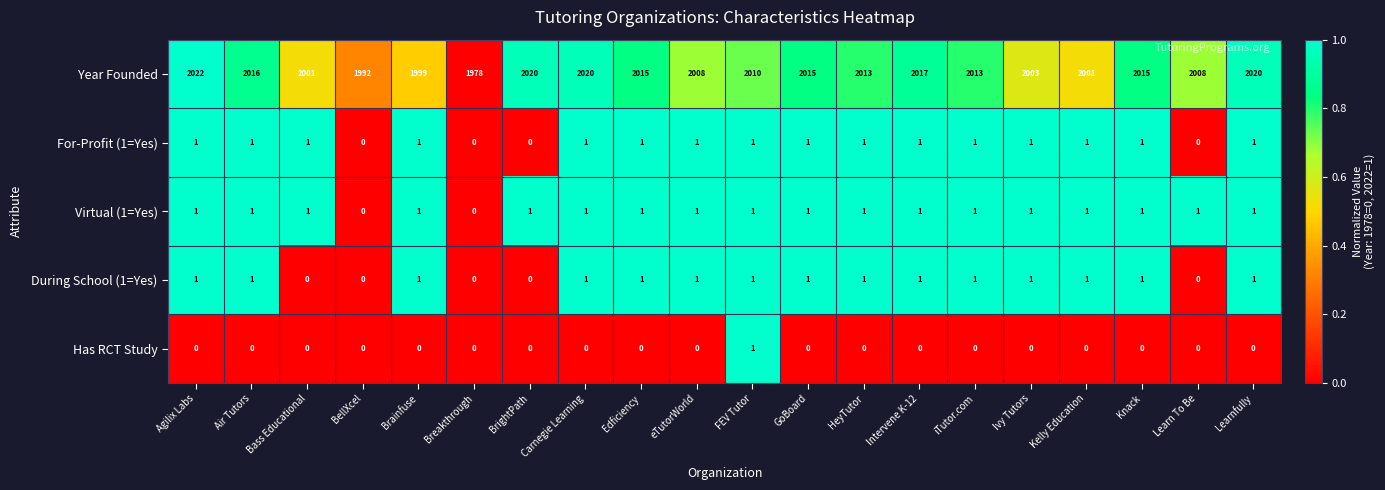

How many data points in During School (1=Yes) are less than 1?

5